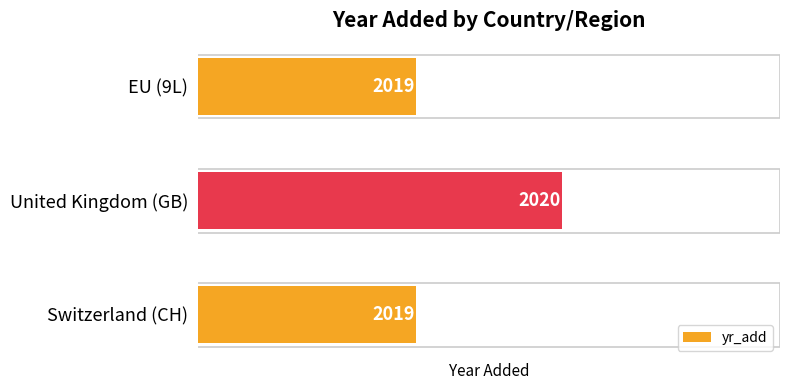

Does the chart contain stacked bars?

No